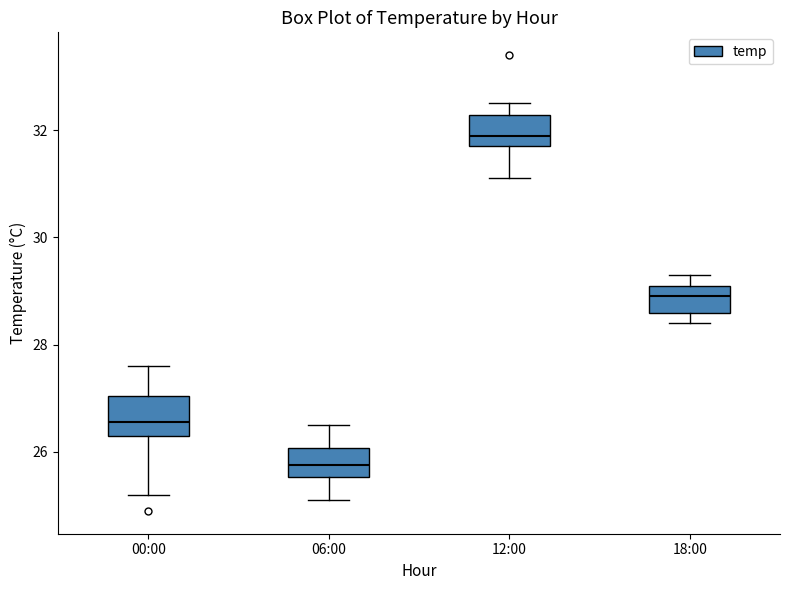

Reading left to right, read every box against the y-axis: the position of its median line, the range the box covers, and the ends of its whiskers. The values are not printed on the chart, so give them approximately, as read against the axis.

00:00: median 26.6, box 26.4 to 27.0, whiskers 25.2 to 27.6
06:00: median 25.8, box 25.6 to 26.0, whiskers 25.2 to 26.6
12:00: median 32.0, box 31.8 to 32.2, whiskers 31.2 to 32.6
18:00: median 29.0, box 28.6 to 29.2, whiskers 28.4 to 29.4